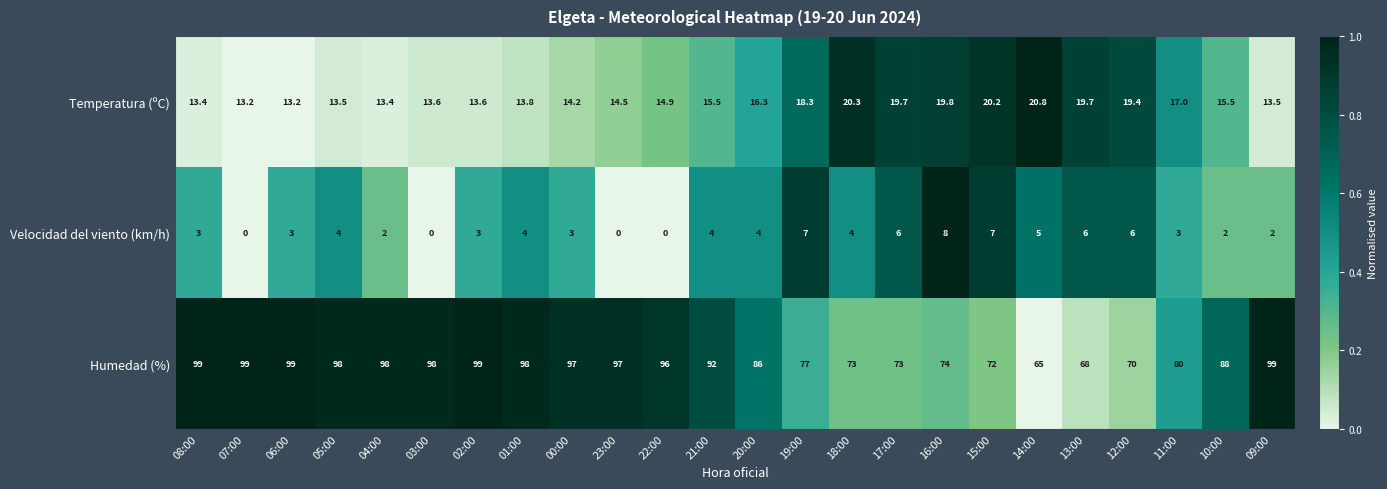

Between 21:00 and 12:00, which series saw the biggest shift?

Humedad (%)